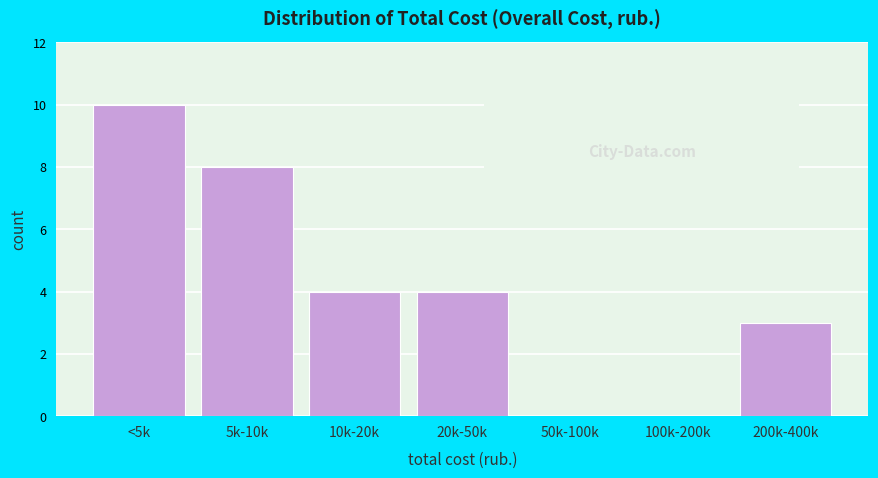

Reading left to right, extract all data points from this chart.

<5k=10	5k-10k=8	10k-20k=4	20k-50k=4	50k-100k=0	100k-200k=0	200k-400k=3